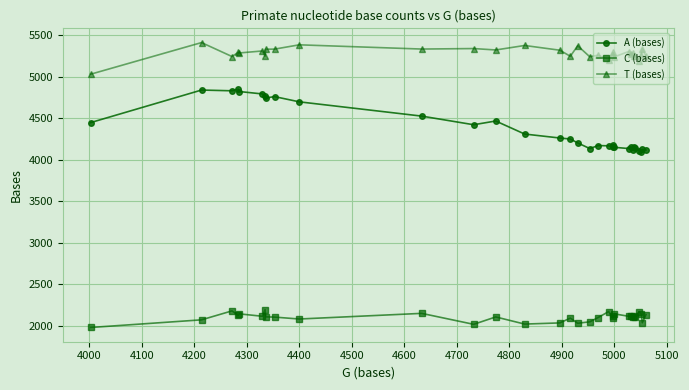

At how many categories does at least one series exceed 2855?

32